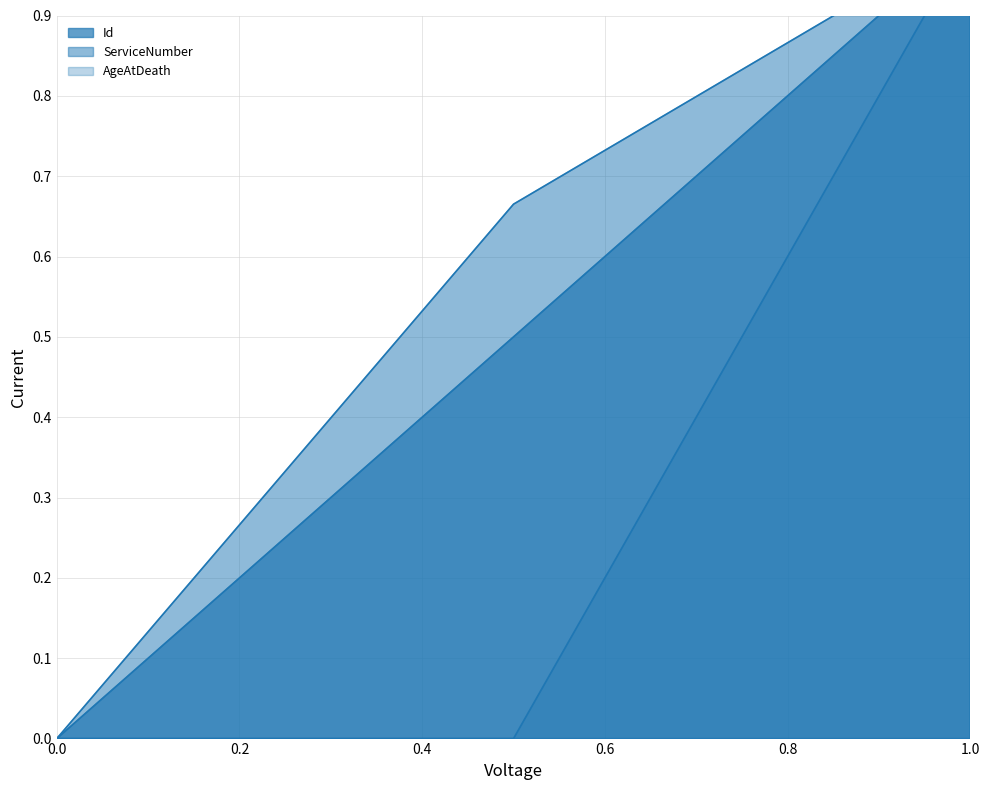

Reading right to left, transcribe all the data shown in this chart.

Id: 1.0	0.5	0.0
ServiceNumber: 1.0	0.7	0.0
AgeAtDeath: 1.0	0.0	0.0